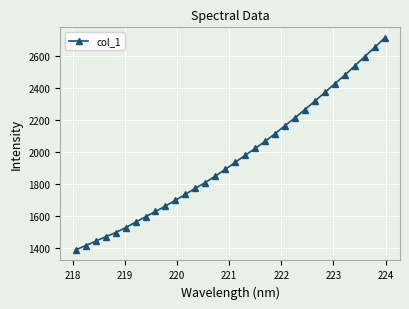

What is the value of the 19th point from the left?

2021.6